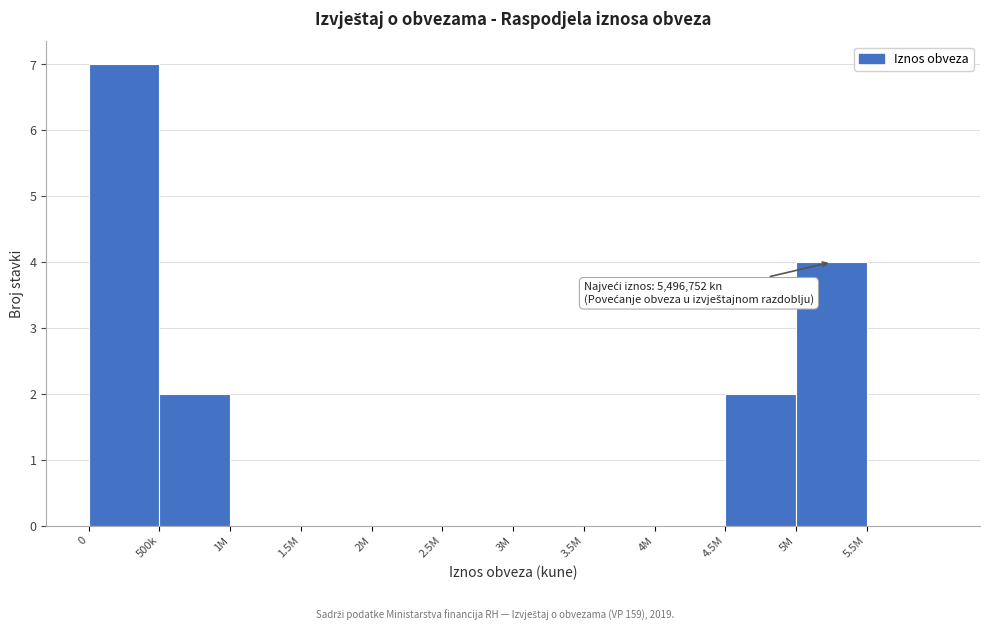

Reading right to left, extract all data points from this chart.

5.5M=0	5M=4	4.5M=2	4M=0	3.5M=0	3M=0	2.5M=0	2M=0	1.5M=0	1M=0	500k=2	0=7